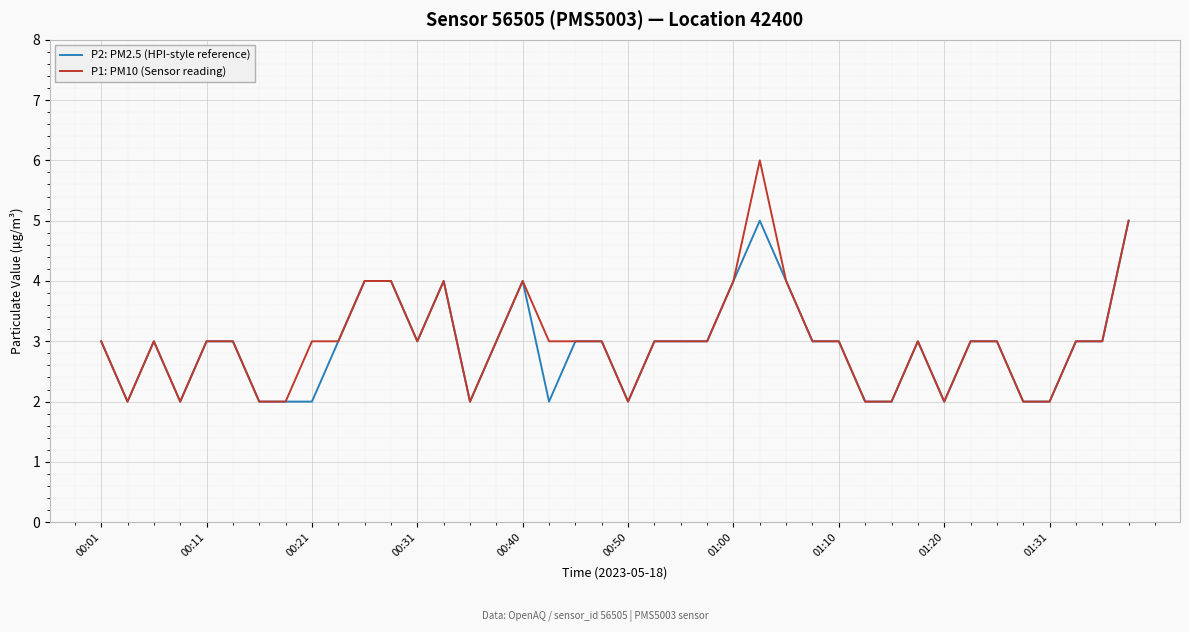

True or false: P1: PM10 (Sensor reading) has more than 2 points higher than both neighbors.

True